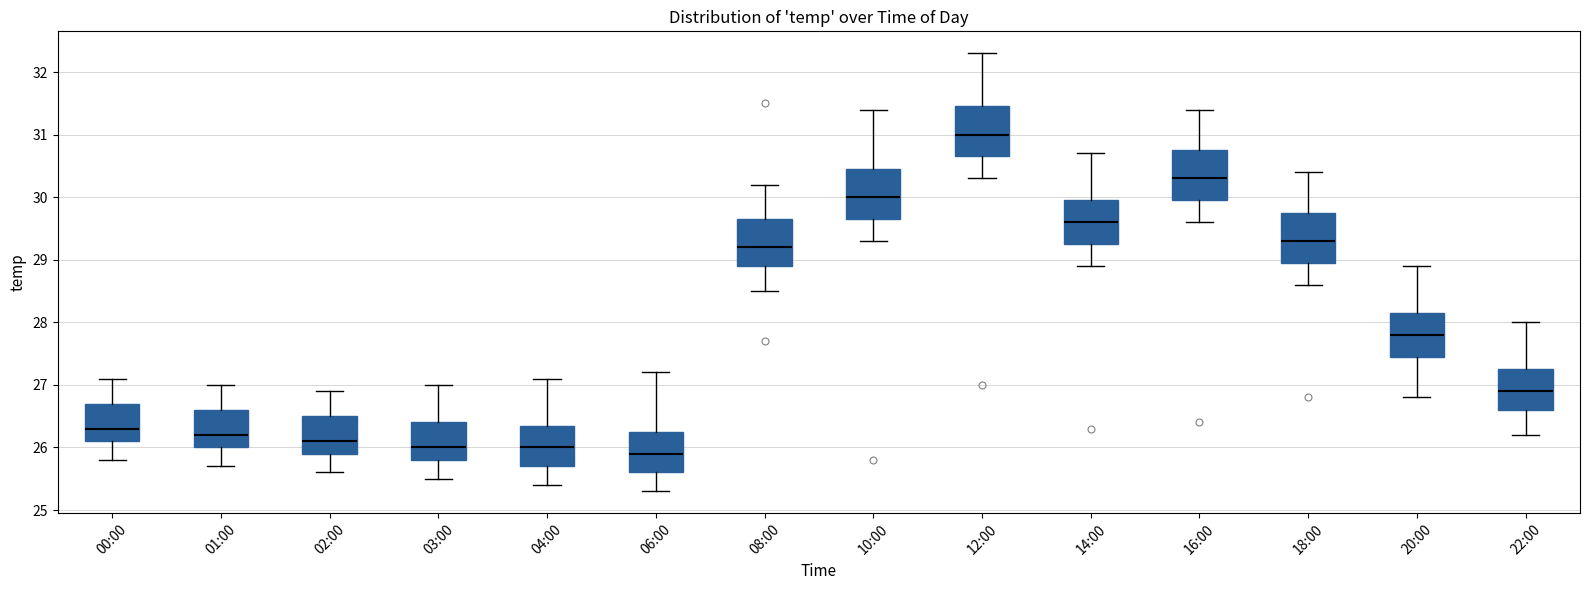

Reading left to right, transcribe this box plot: for each box, give where its median line is, the range the box spans, and where its two whiskers end, as read against the y-axis. The values are not printed on the chart, so give them approximately, as read against the axis.

00:00: median 26.3, box 26.1 to 26.7, whiskers 25.8 to 27.1
01:00: median 26.2, box 26.0 to 26.6, whiskers 25.7 to 27.0
02:00: median 26.1, box 25.9 to 26.5, whiskers 25.6 to 26.9
03:00: median 26.0, box 25.8 to 26.4, whiskers 25.5 to 27.0
04:00: median 26.0, box 25.7 to 26.4, whiskers 25.4 to 27.1
06:00: median 25.9, box 25.6 to 26.3, whiskers 25.3 to 27.2
08:00: median 29.2, box 28.9 to 29.7, whiskers 28.5 to 30.2
10:00: median 30.0, box 29.7 to 30.5, whiskers 29.3 to 31.4
12:00: median 31.0, box 30.7 to 31.5, whiskers 30.3 to 32.3
14:00: median 29.6, box 29.3 to 30.0, whiskers 28.9 to 30.7
16:00: median 30.3, box 30.0 to 30.8, whiskers 29.6 to 31.4
18:00: median 29.3, box 29.0 to 29.8, whiskers 28.6 to 30.4
20:00: median 27.8, box 27.5 to 28.2, whiskers 26.8 to 28.9
22:00: median 26.9, box 26.6 to 27.3, whiskers 26.2 to 28.0